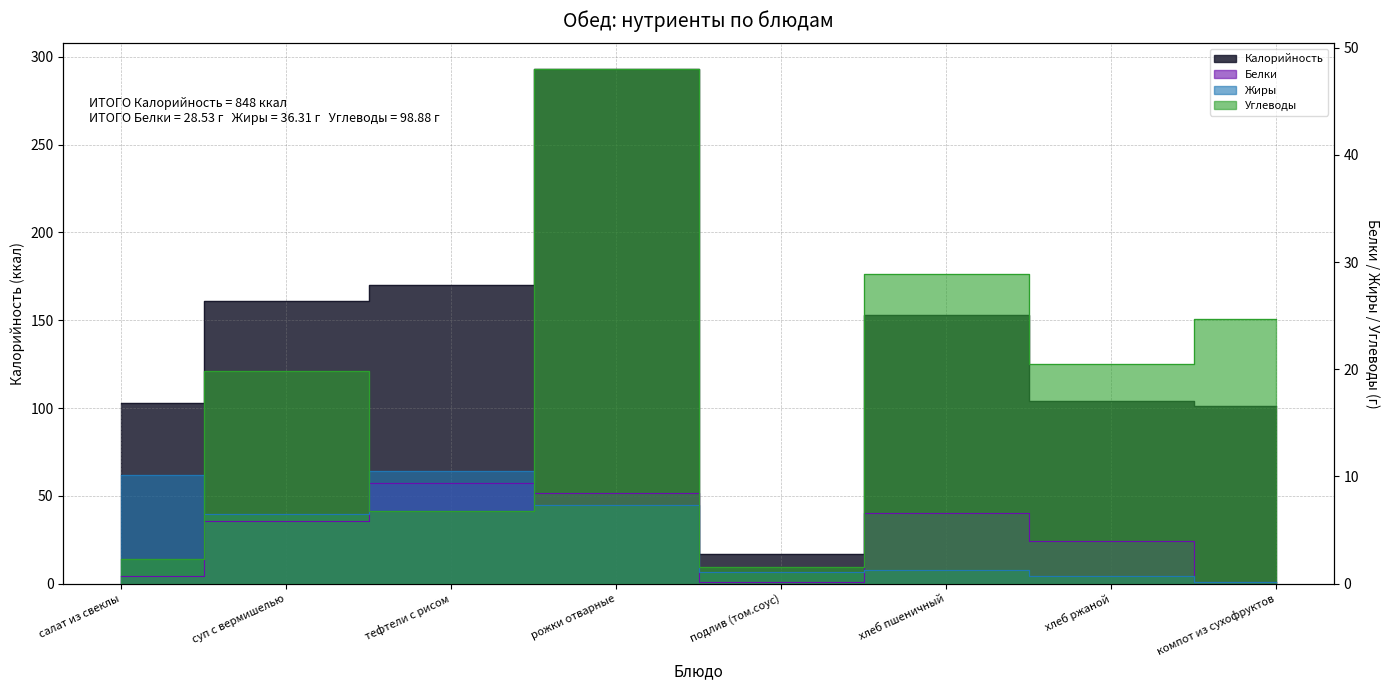

How many data points in Белки are less than 5?

4